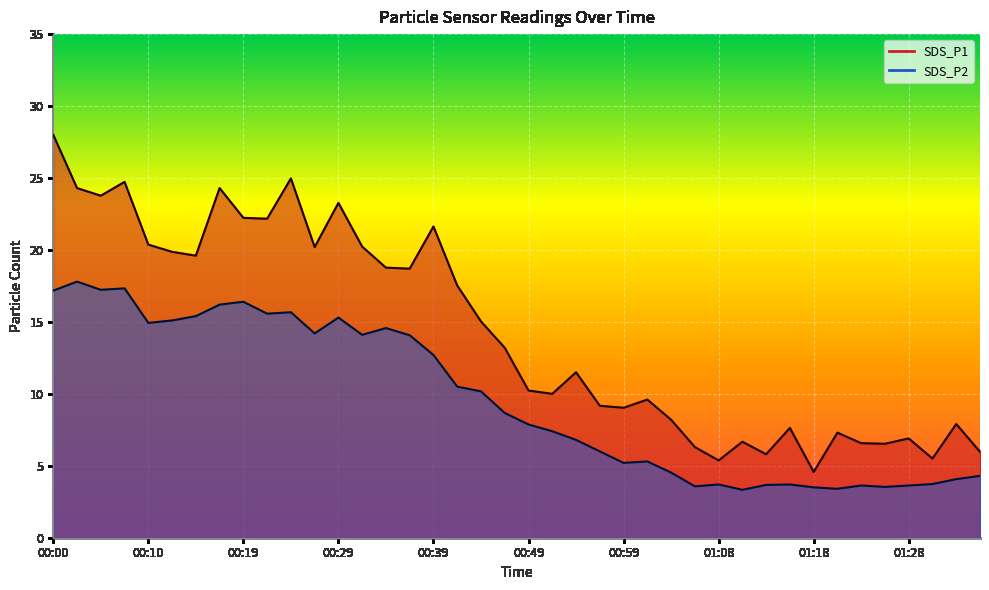

What position from the right is 01:13?

10